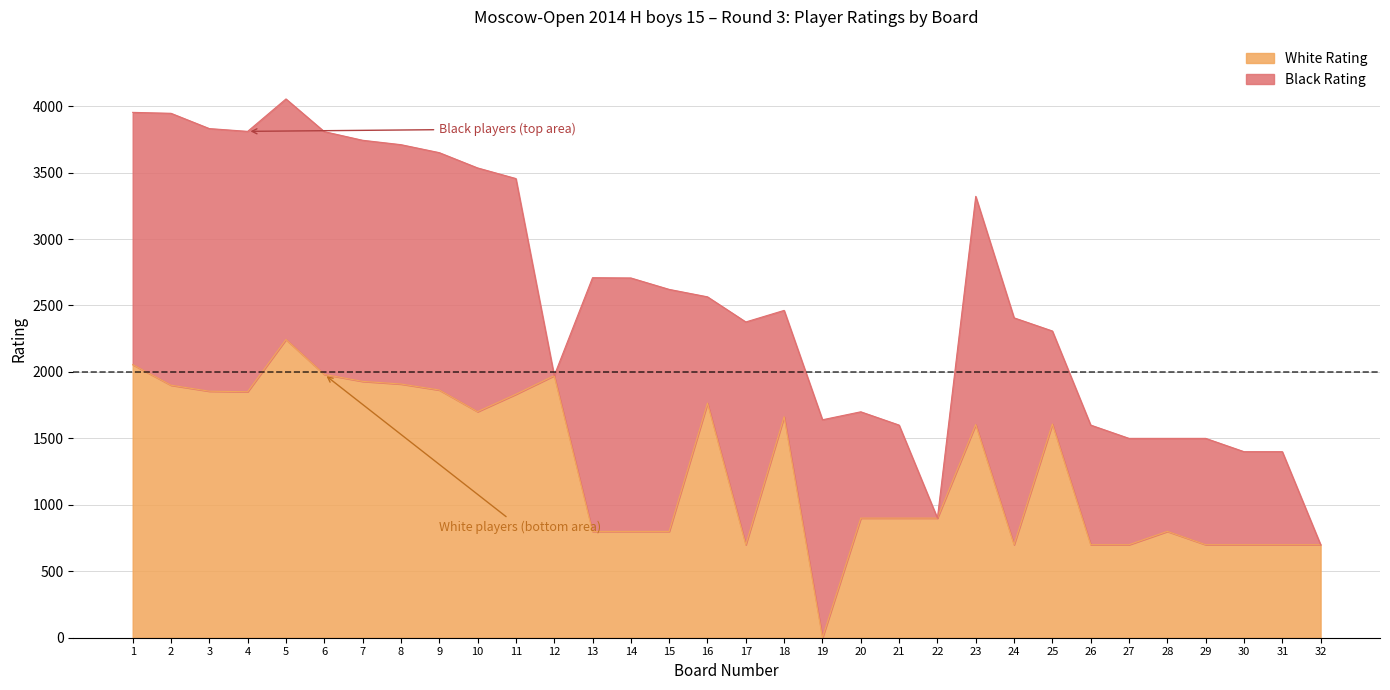

How many interior local valleys (lower than both neighbors) does the data have?

5